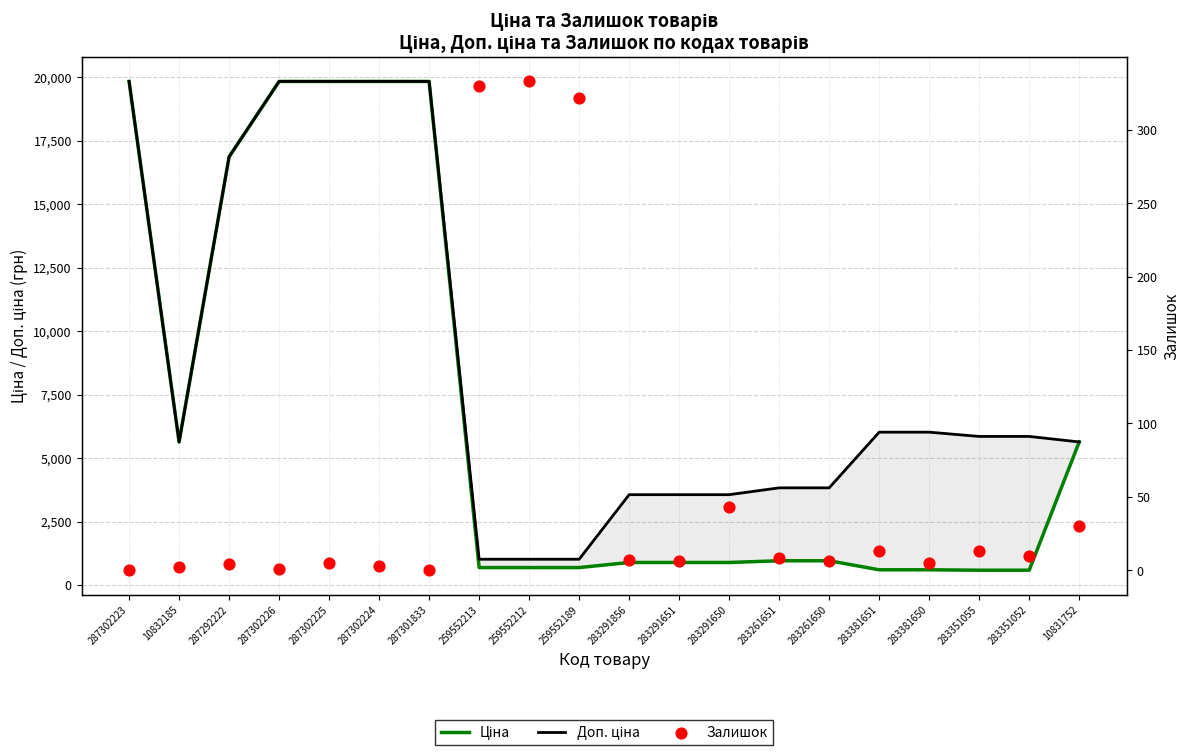

Which series has the widest spread of Y values?

Ціна